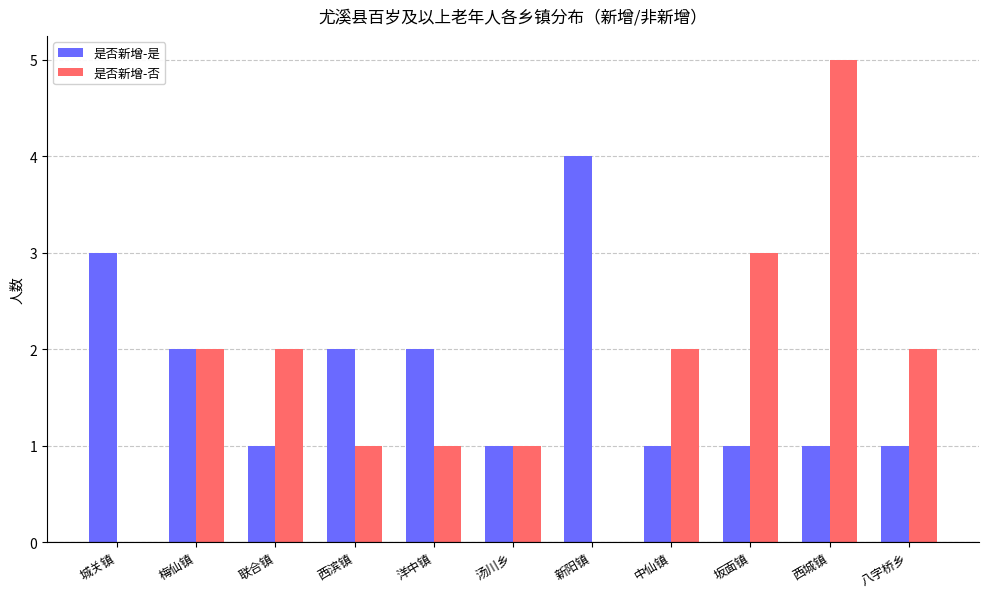

At which category is the sum across all series the highest?

西城镇